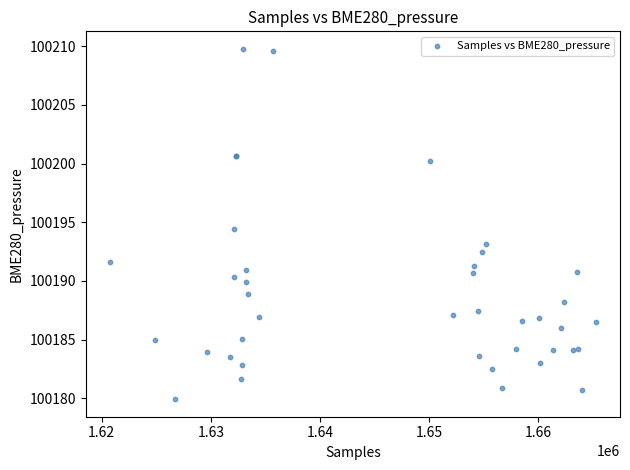

What Y value in the scatter plot is closest to 100194?

100194.4